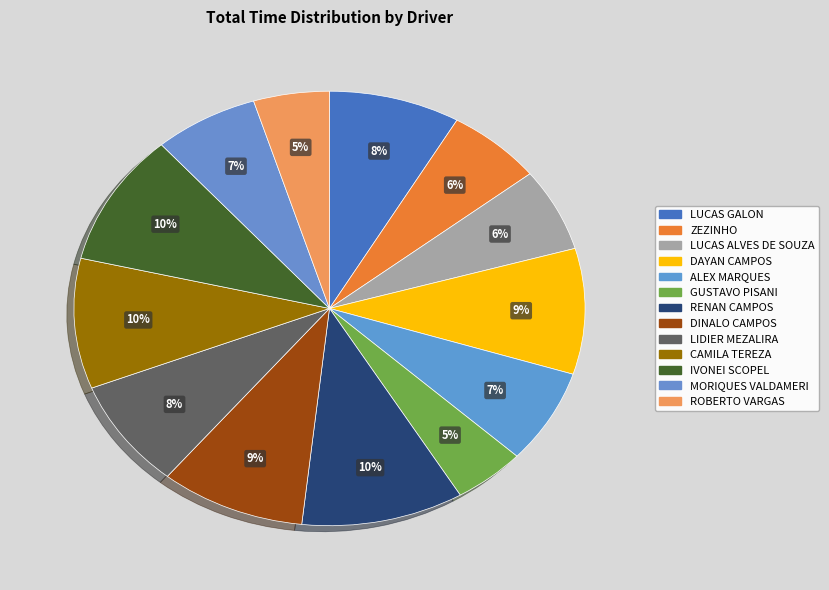

True or false: DINALO CAMPOS accounts for 1% of the total.

False